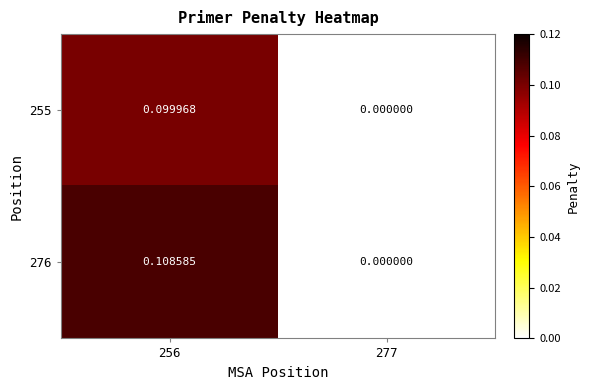

What is the total value across all series at 256?

0.2